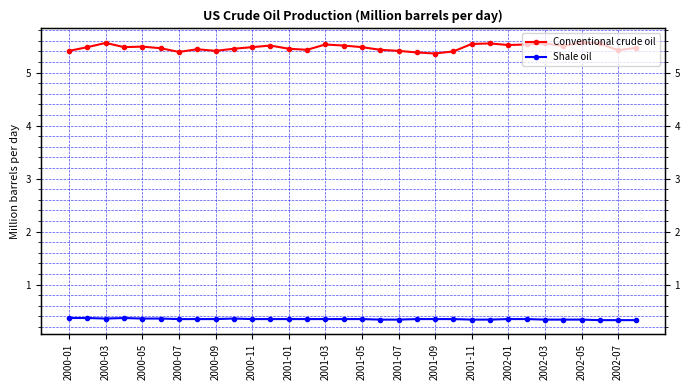

Which series has the widest spread of values?

Conventional crude oil